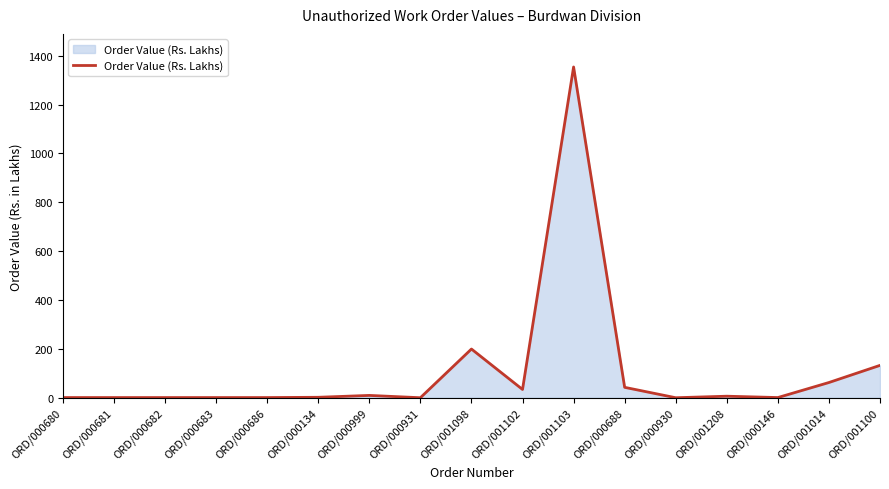

Approximately how many times larger is the value at ORD/001014 compared to ORD/001098?

0.3